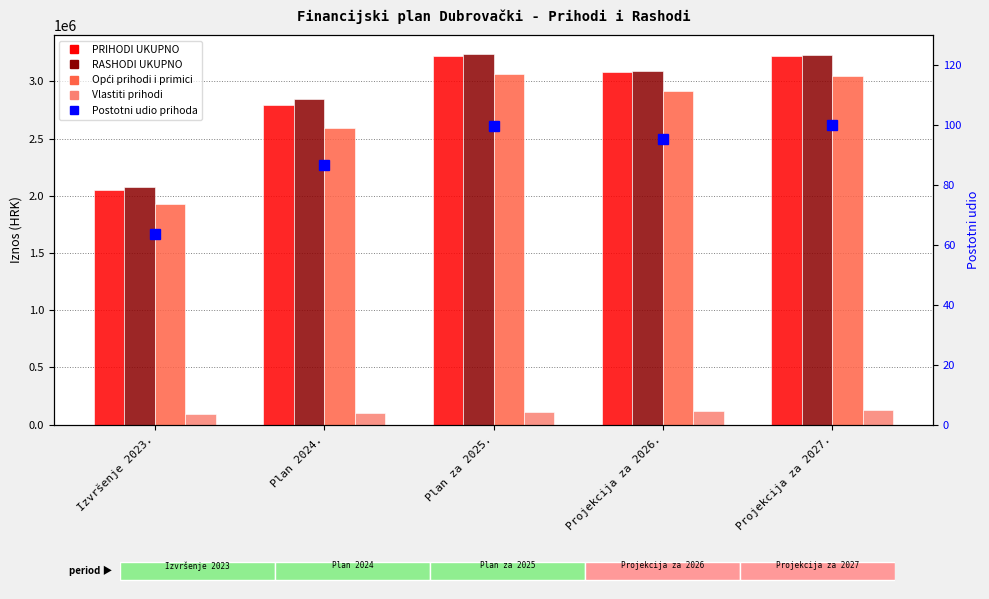

Count the number of categories in the chart.

5